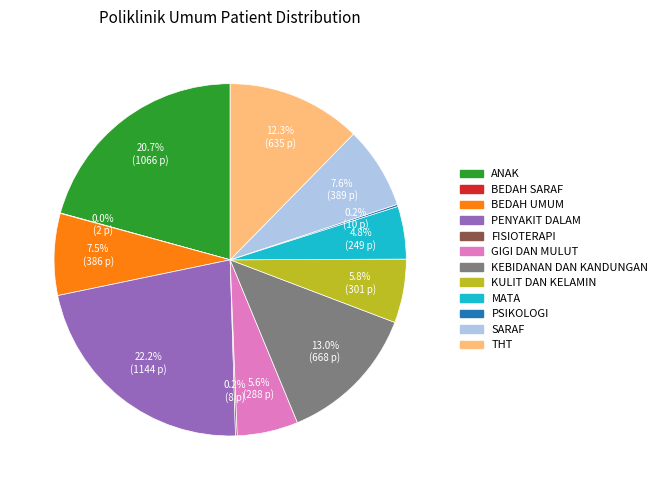

Which has a higher value, SARAF or GIGI DAN MULUT?

SARAF